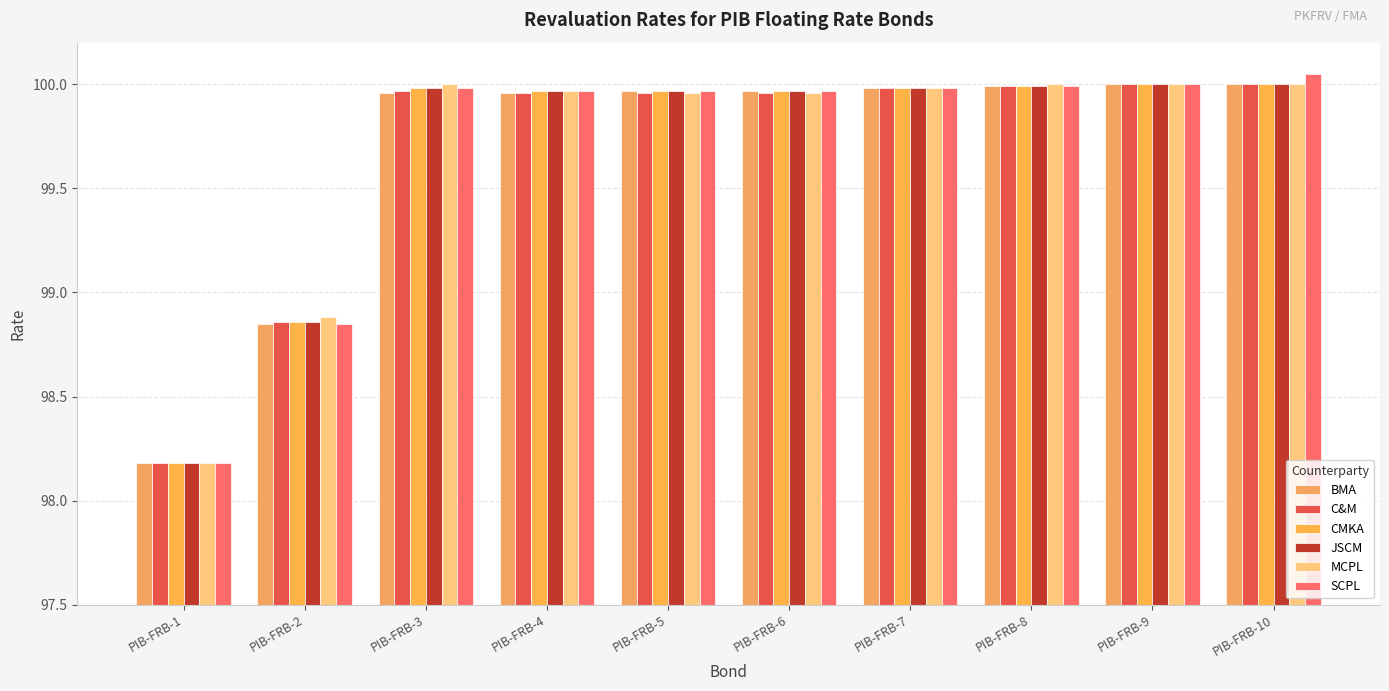

What is the sum of all BMA values?

996.9